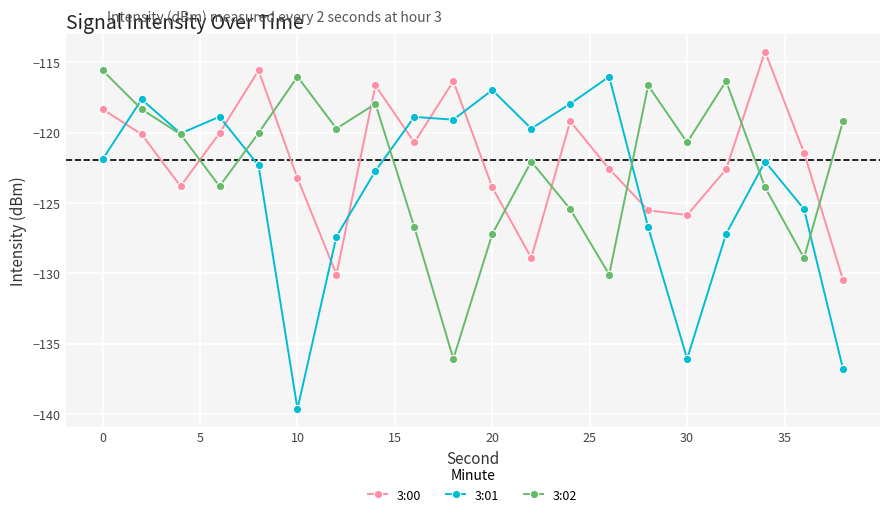

True or false: 3:01 and 3:00 intersect in this chart.

True